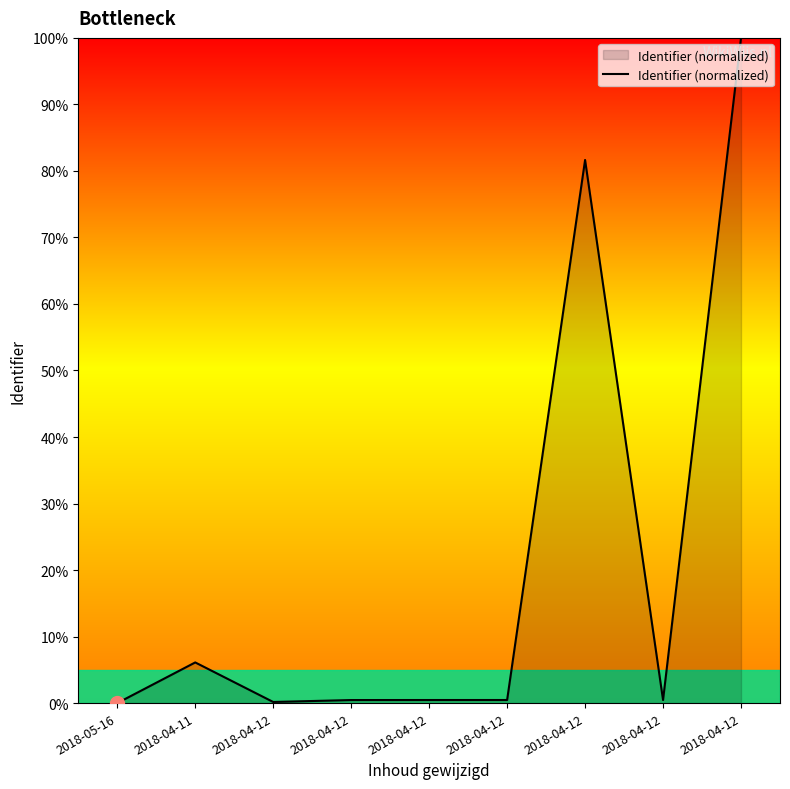

List the labels in order of value, smallest first.

2018-05-16, 2018-04-12, 2018-04-12, 2018-04-12, 2018-04-12, 2018-04-12, 2018-04-11, 2018-04-12, 2018-04-12